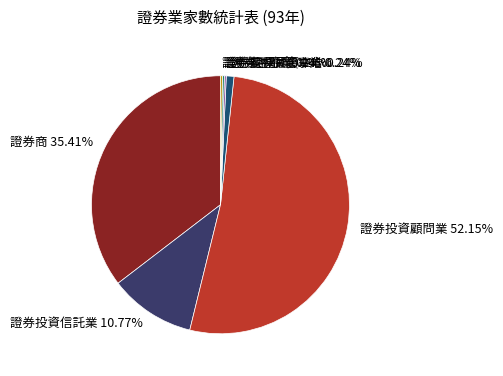

True or false: 證券投資信託業 accounts for 3% of the total.

False